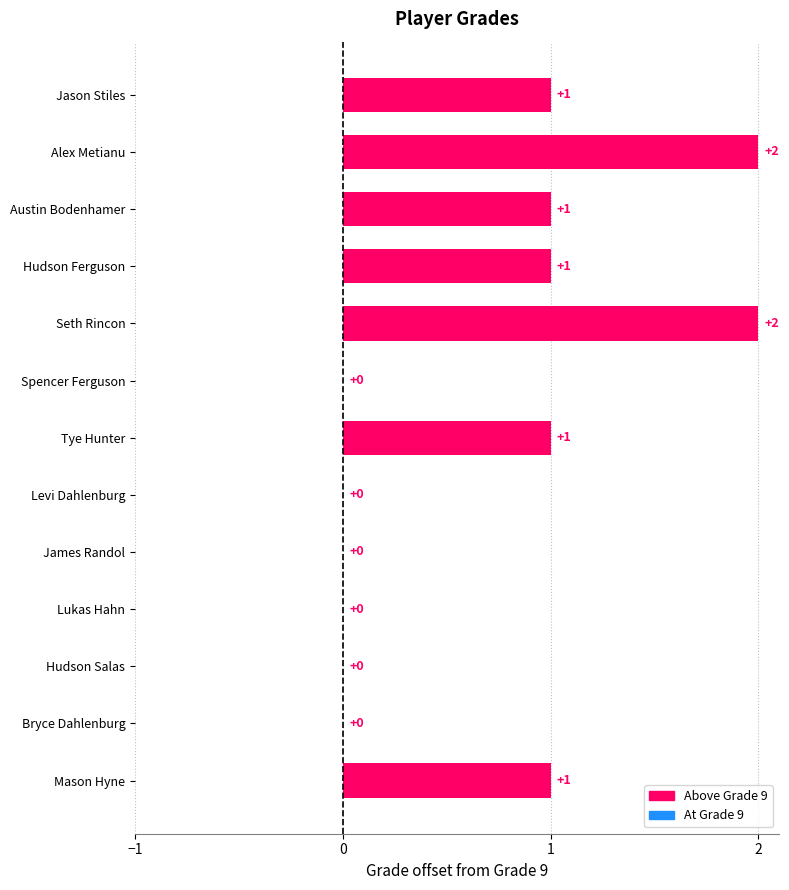

Reading bottom to top, extract all data points from this chart.

Mason Hyne=1	Bryce Dahlenburg=0	Hudson Salas=0	Lukas Hahn=0	James Randol=0	Levi Dahlenburg=0	Tye Hunter=1	Spencer Ferguson=0	Seth Rincon=2	Hudson Ferguson=1	Austin Bodenhamer=1	Alex Metianu=2	Jason Stiles=1